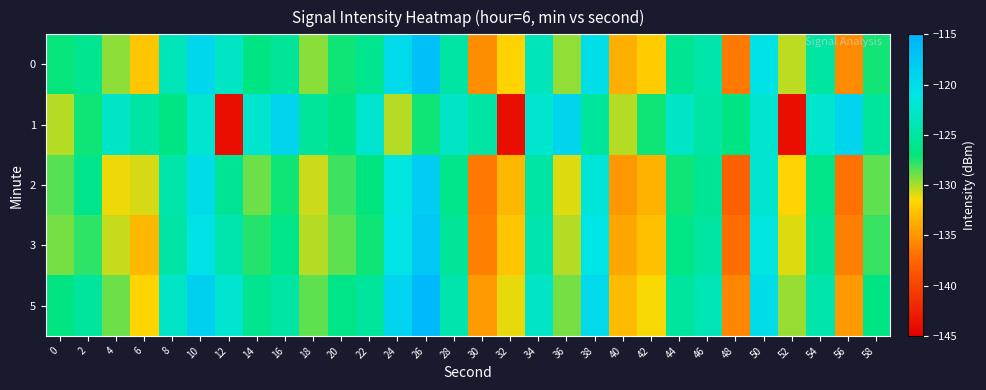

Rank the series at 36 from lowest to highest value.

2, 3, 0, 5, 1